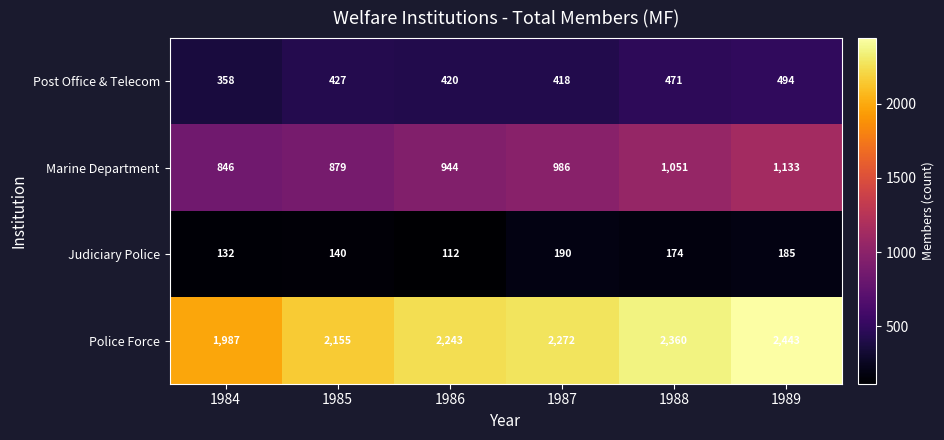

Between 1986 and 1989, which series saw the biggest shift?

Police Force